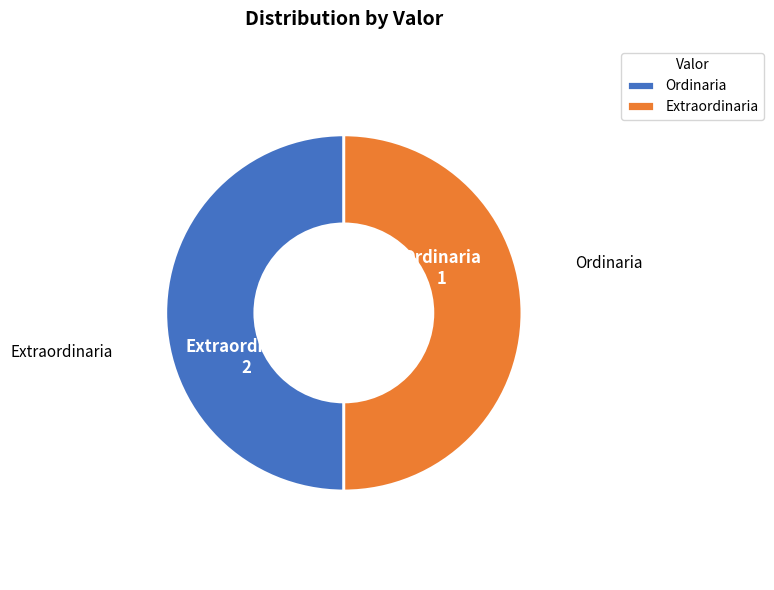

Rank the categories by value from highest to lowest.

Extraordinaria, Ordinaria